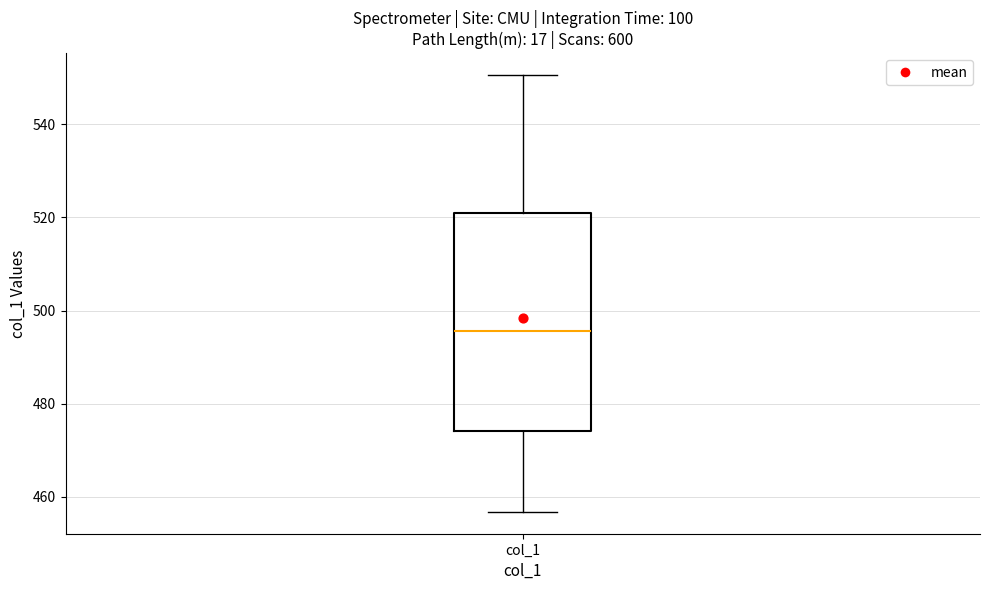

Transcribe this box plot: give where the median line is, the range the box spans, and where the two whiskers end, as read against the y-axis. The values are not printed on the chart, so give them approximately, as read against the axis.

median 496, box 474 to 522, whiskers 456 to 550